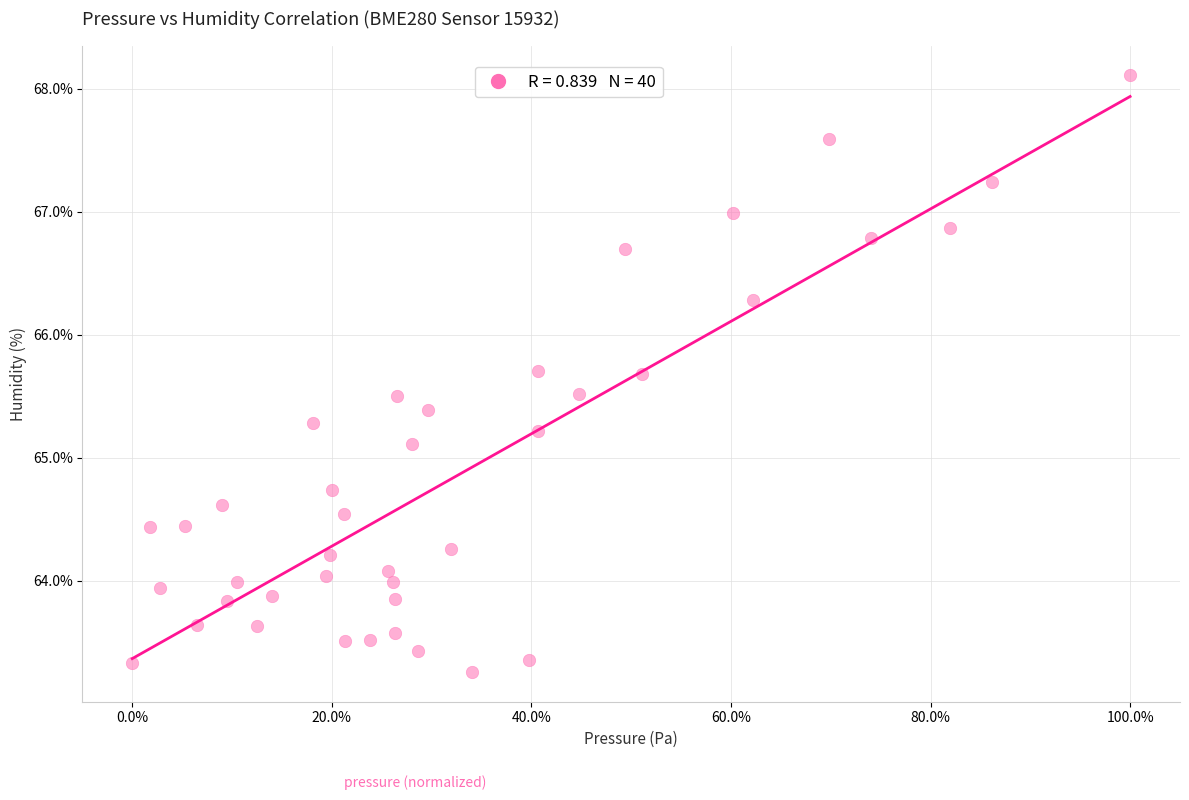

What Y value in the scatter plot is closest to 65?

65.1